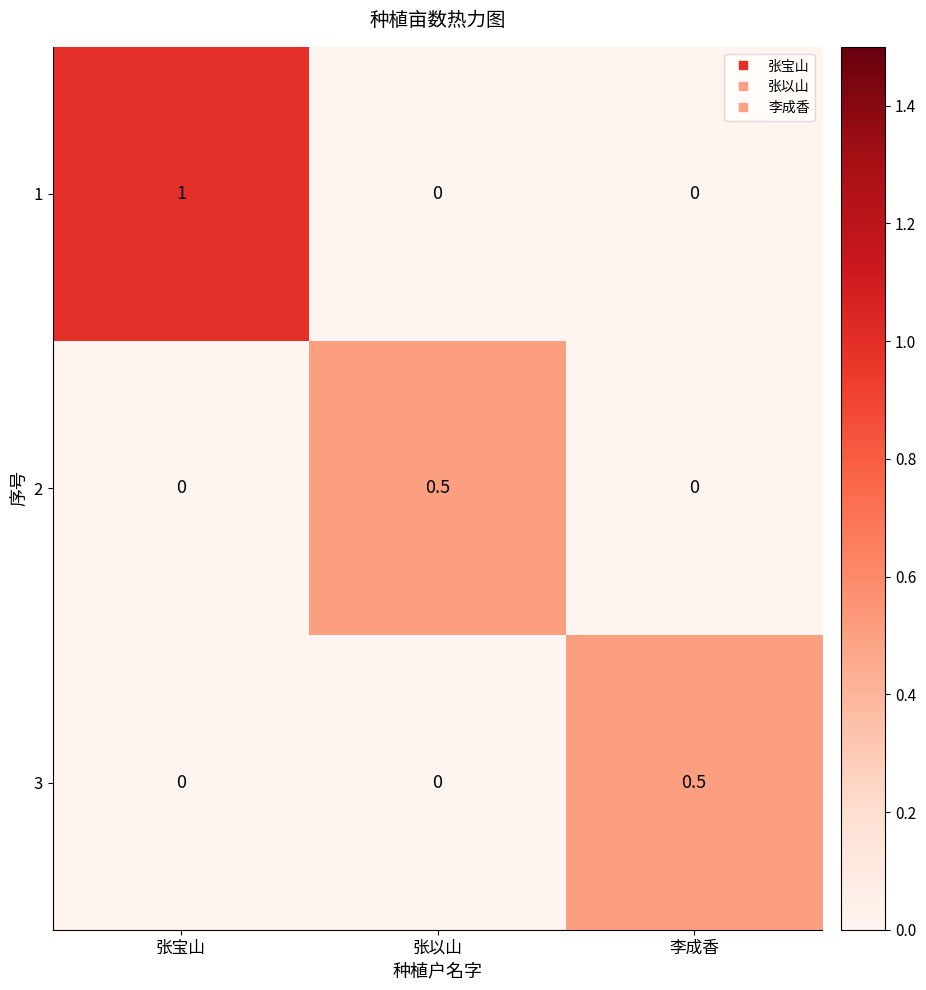

What is the difference between the 3 values at 张宝山 and 李成香?

0.5